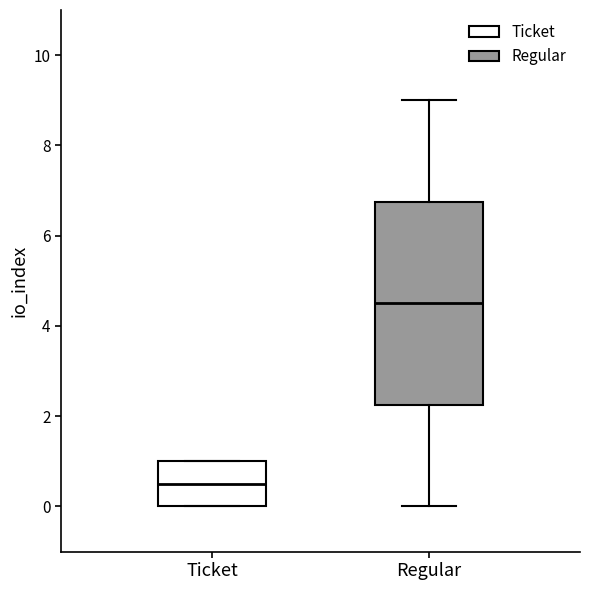

Where is the upper edge of the box for Regular on the y-axis? The values are not printed on the chart, so give them approximately, as read against the axis.

6.8